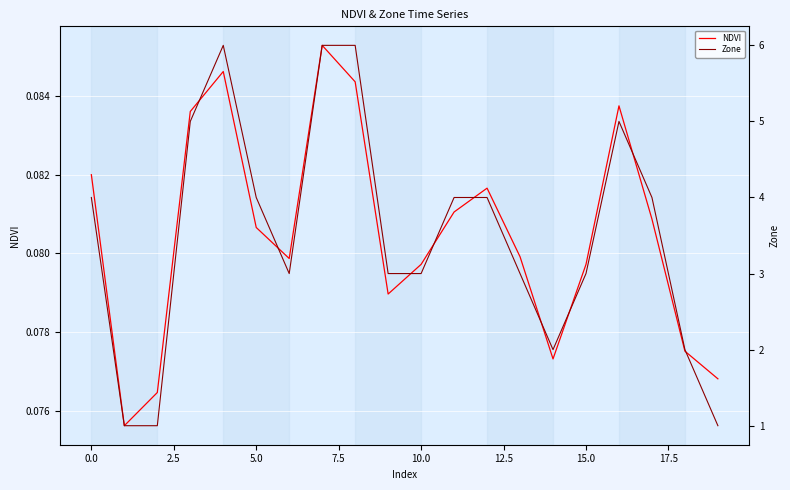

The value of NDVI at 15.0 is 0.0. True or false?

False